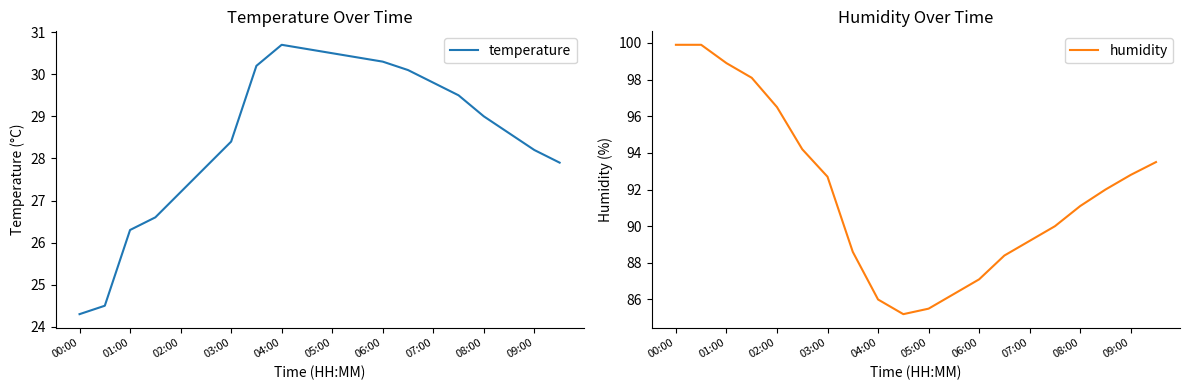

True or false: temperature and humidity intersect in this chart.

False